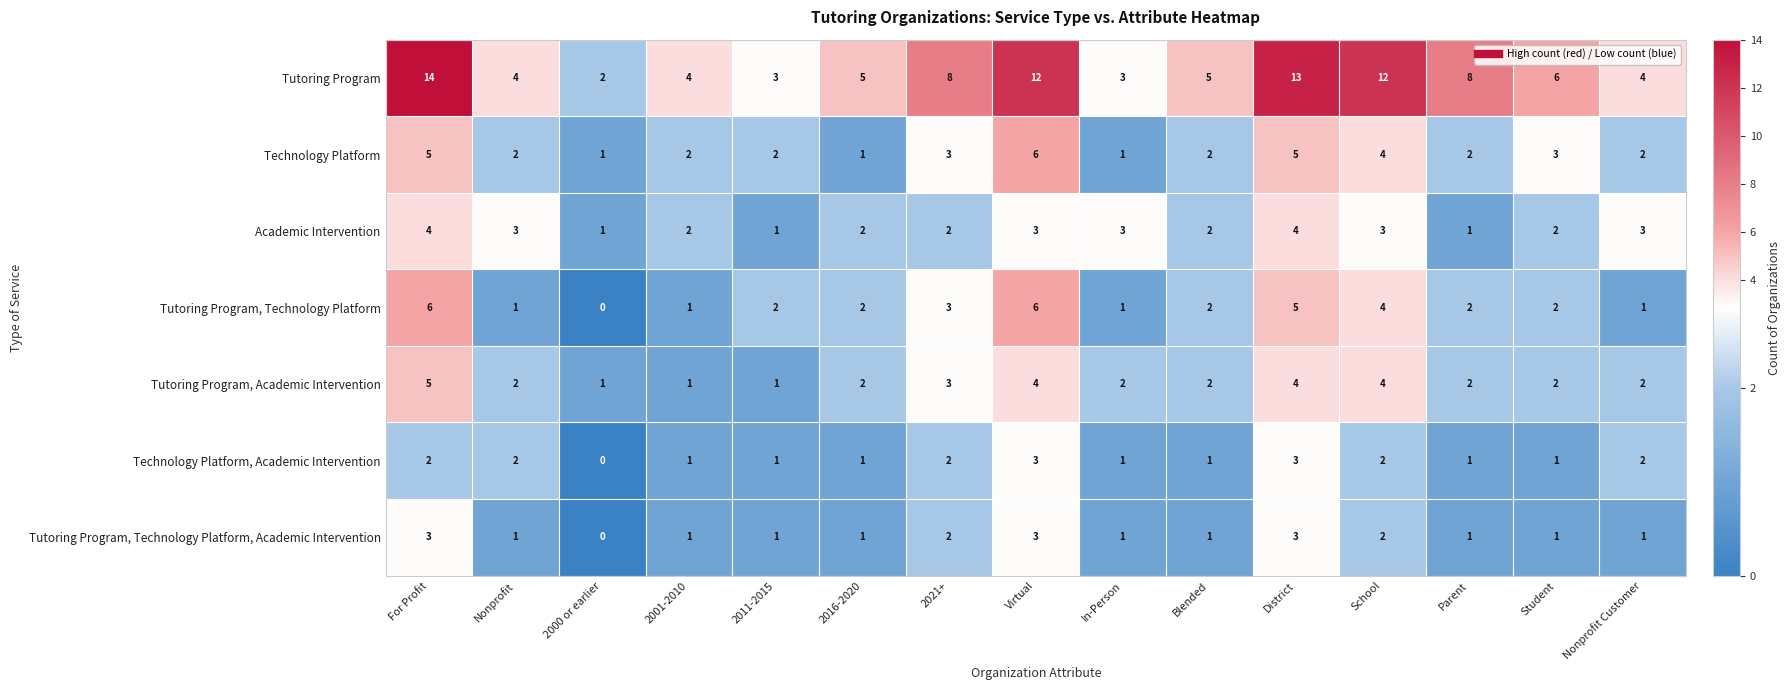

What is the sum of all Academic Intervention values?

36